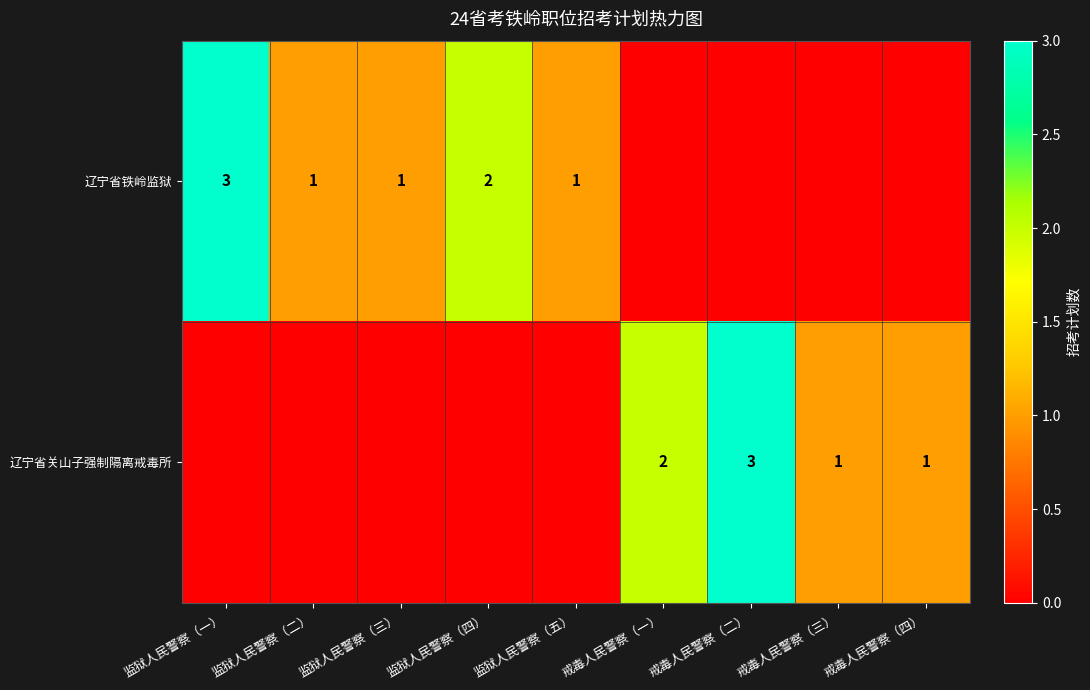

The 辽宁省铁岭监狱 series shows 3 at 监狱人民警察（一）. True or false?

True